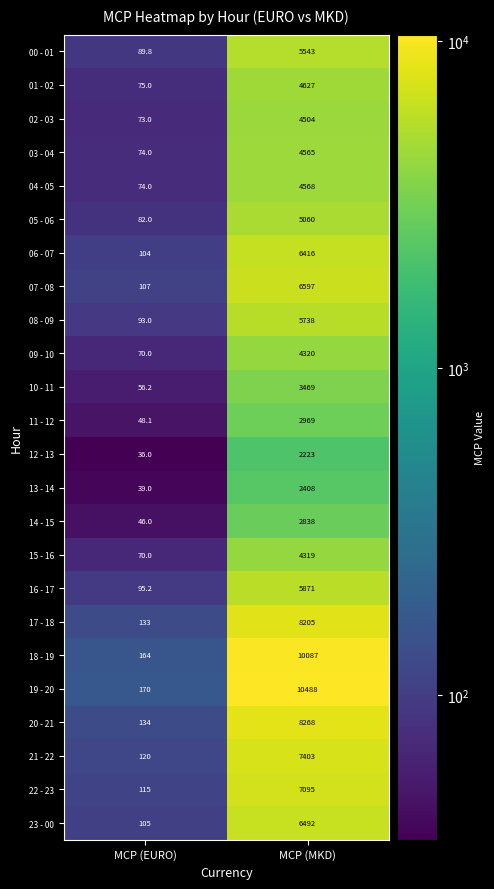

What is the difference between the highest and lowest values at MCP (EURO)?

134.0